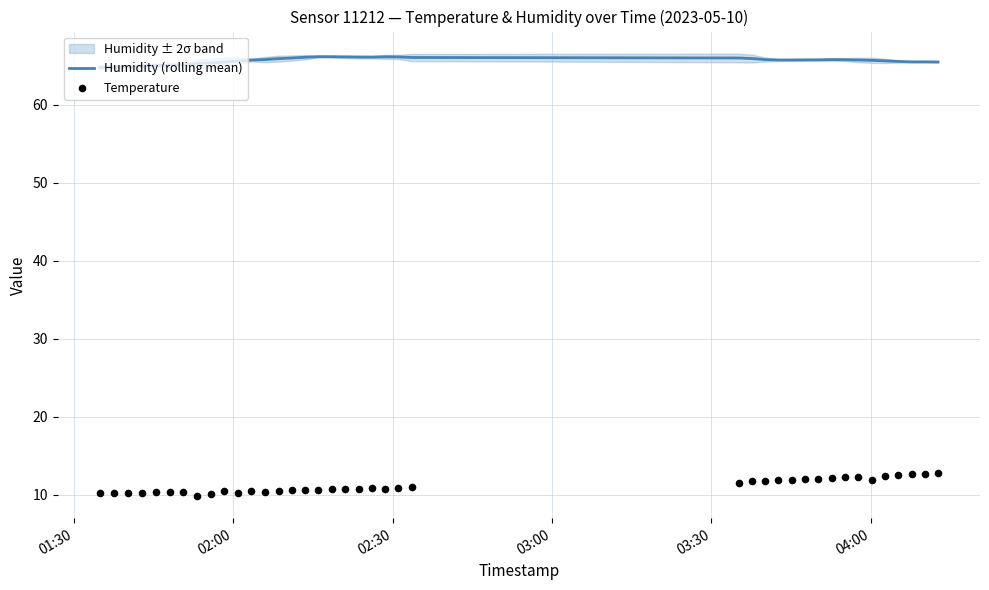

At how many categories does at least one series exceed 42?

40